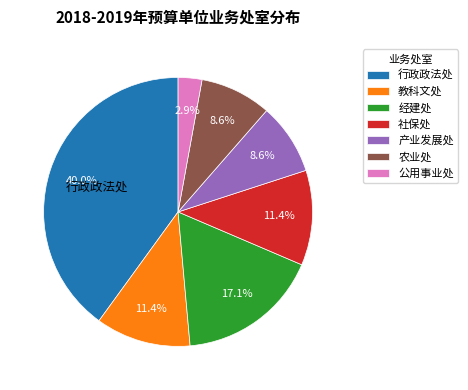

To the nearest percent, what portion does 经建处 represent?

17%